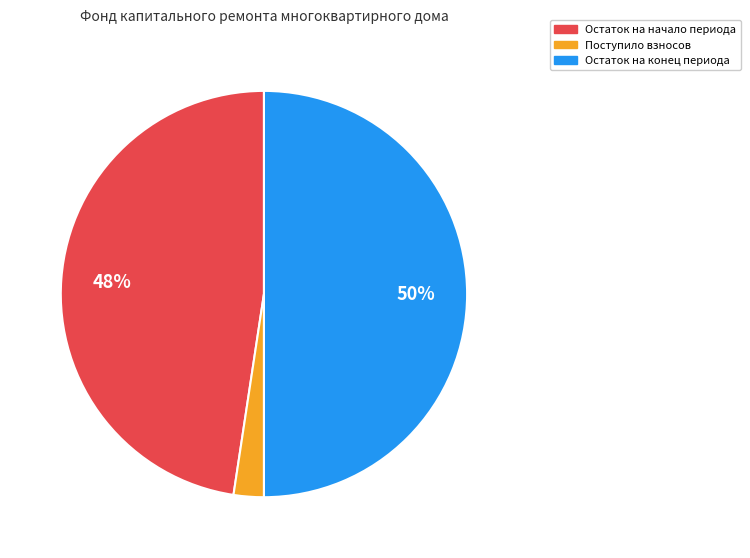

To the nearest percent, what is the difference between the largest and smallest slice percentages?

48%